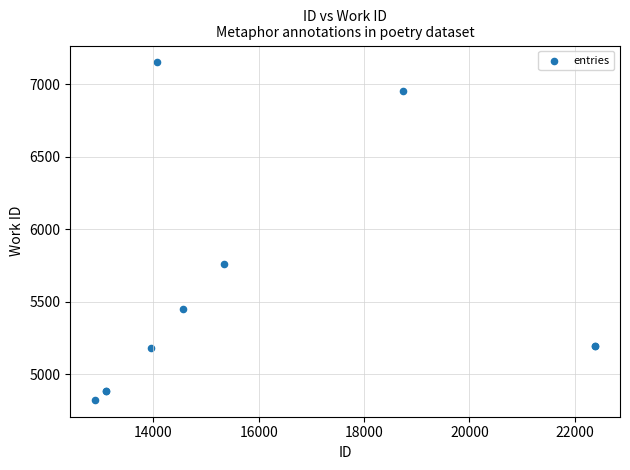

What Y value in the scatter plot is closest to 5987?

5759